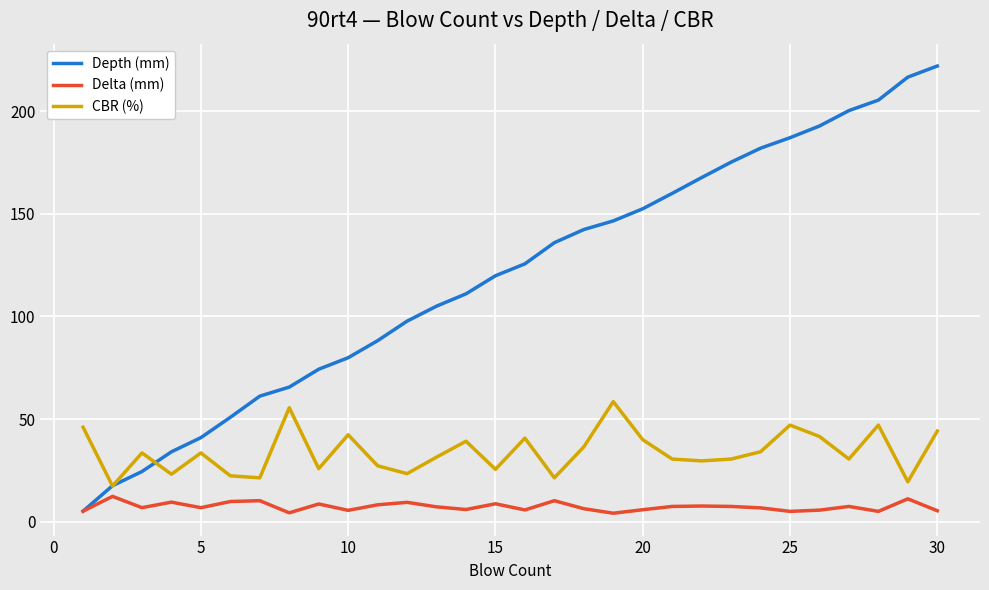

Which series has the widest spread of values?

Depth (mm)